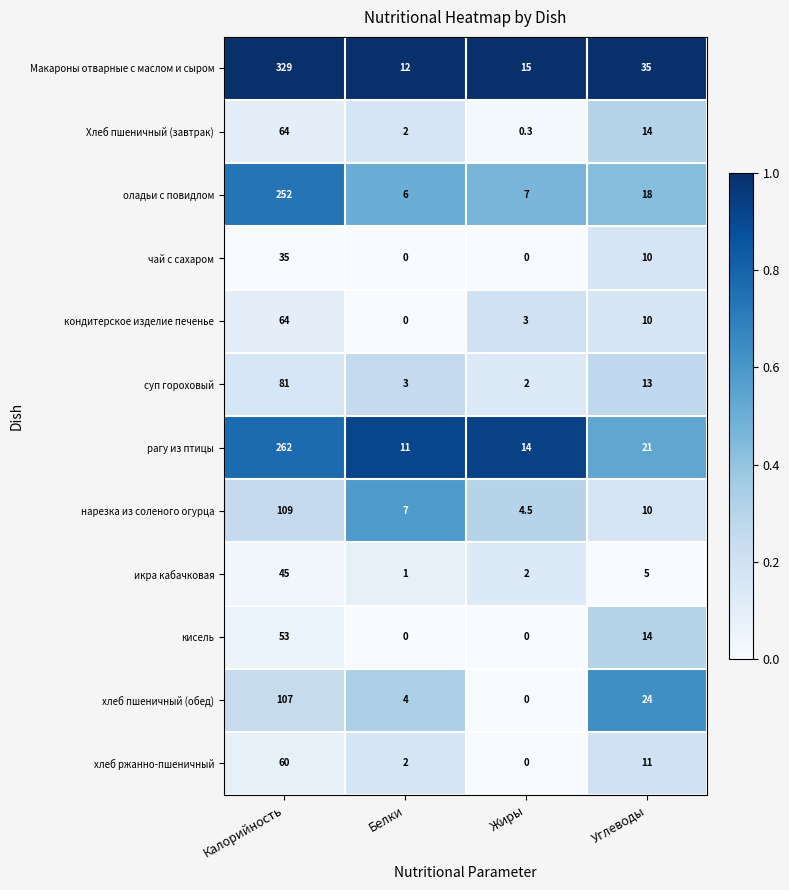

At how many categories does at least one series exceed 0?

4